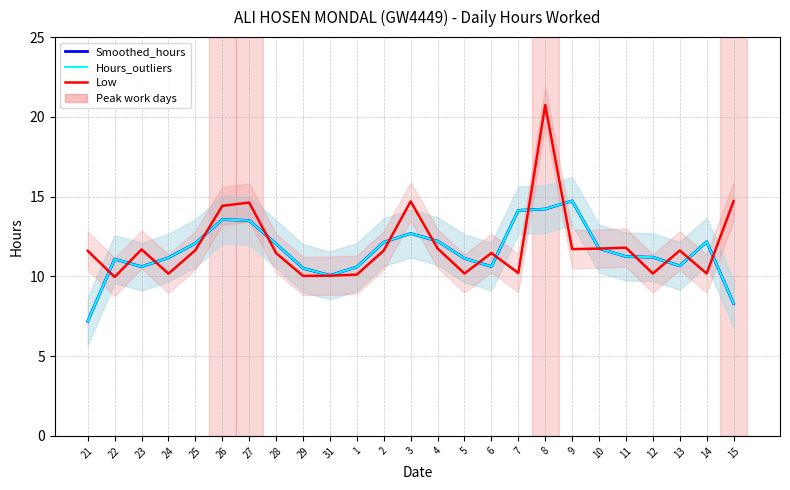

True or false: Smoothed_hours and Hours_outliers intersect in this chart.

False